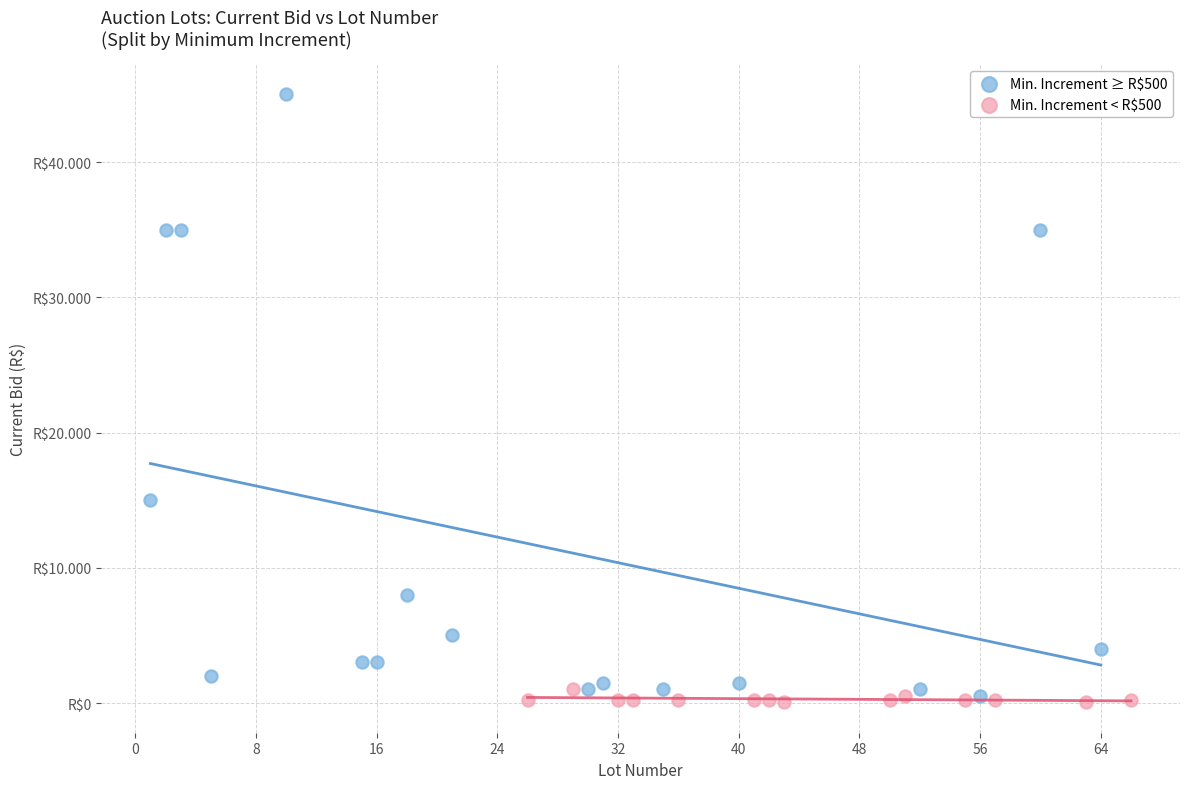

Which series contains the highest Y value?

Min. Increment ≥ R$500